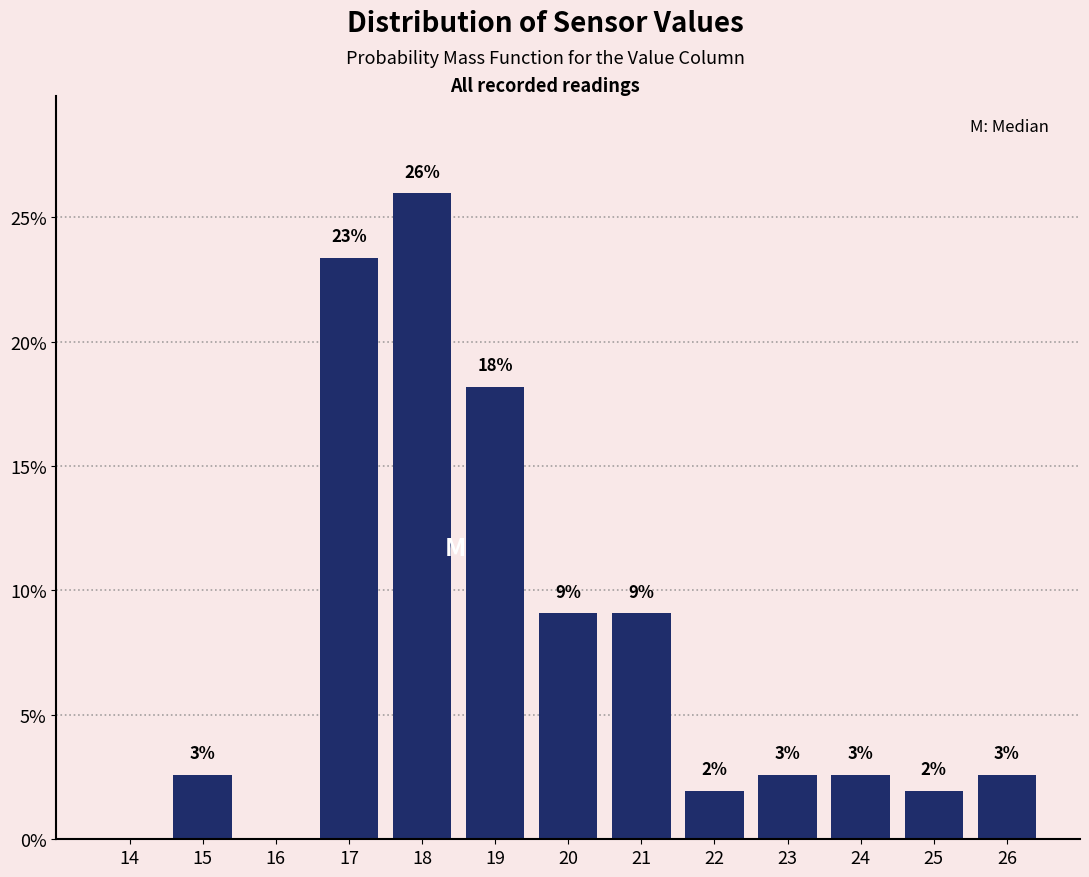

Are the bars horizontal?

No